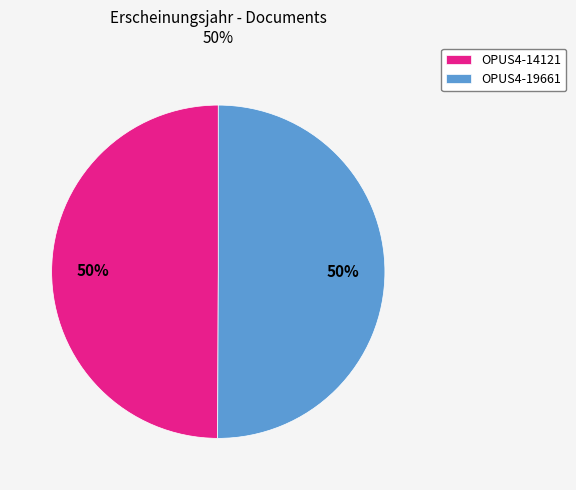

Approximately how many times larger is the value at OPUS4-14121 compared to OPUS4-19661?

1.0